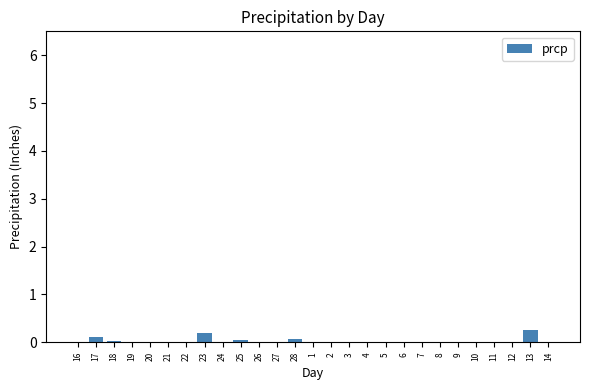

The chart shows a value of 0.0 at 1. True or false?

True